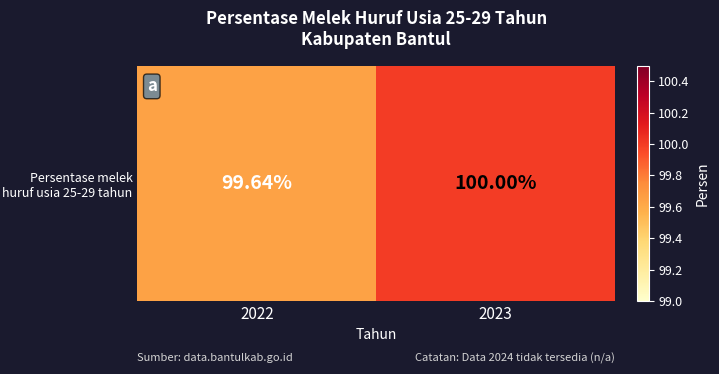

At which category does the chart reach its peak across all series?

2023